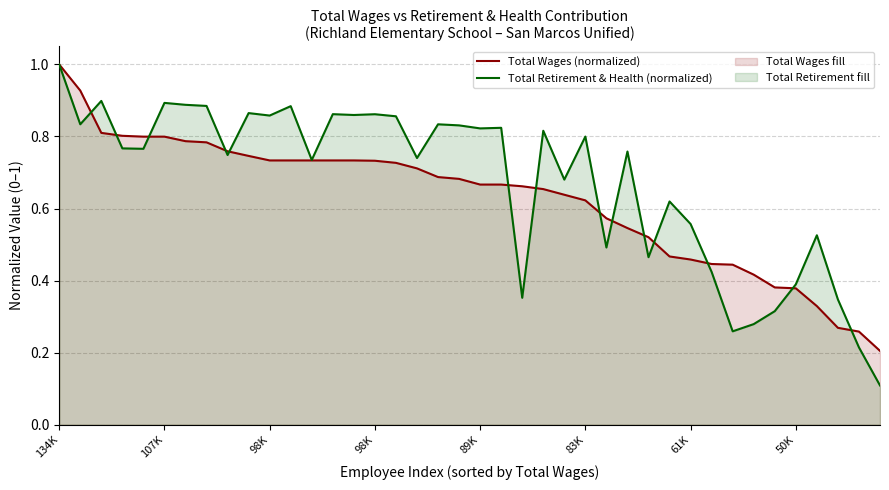

In Total Retirement & Health (normalized), how many points are higher than both neighbors (excluding endpoints)?

13